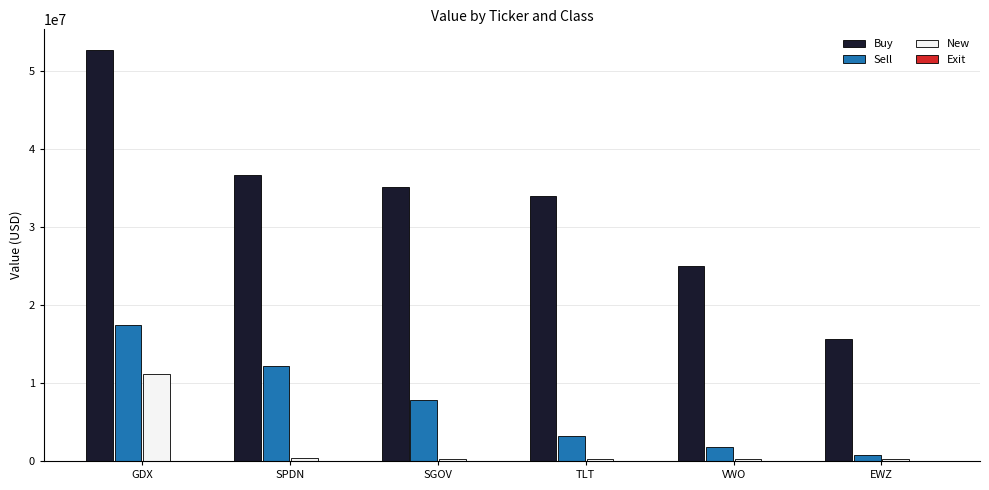

At TLT, list the series in order from smallest to largest.

New, Sell, Buy